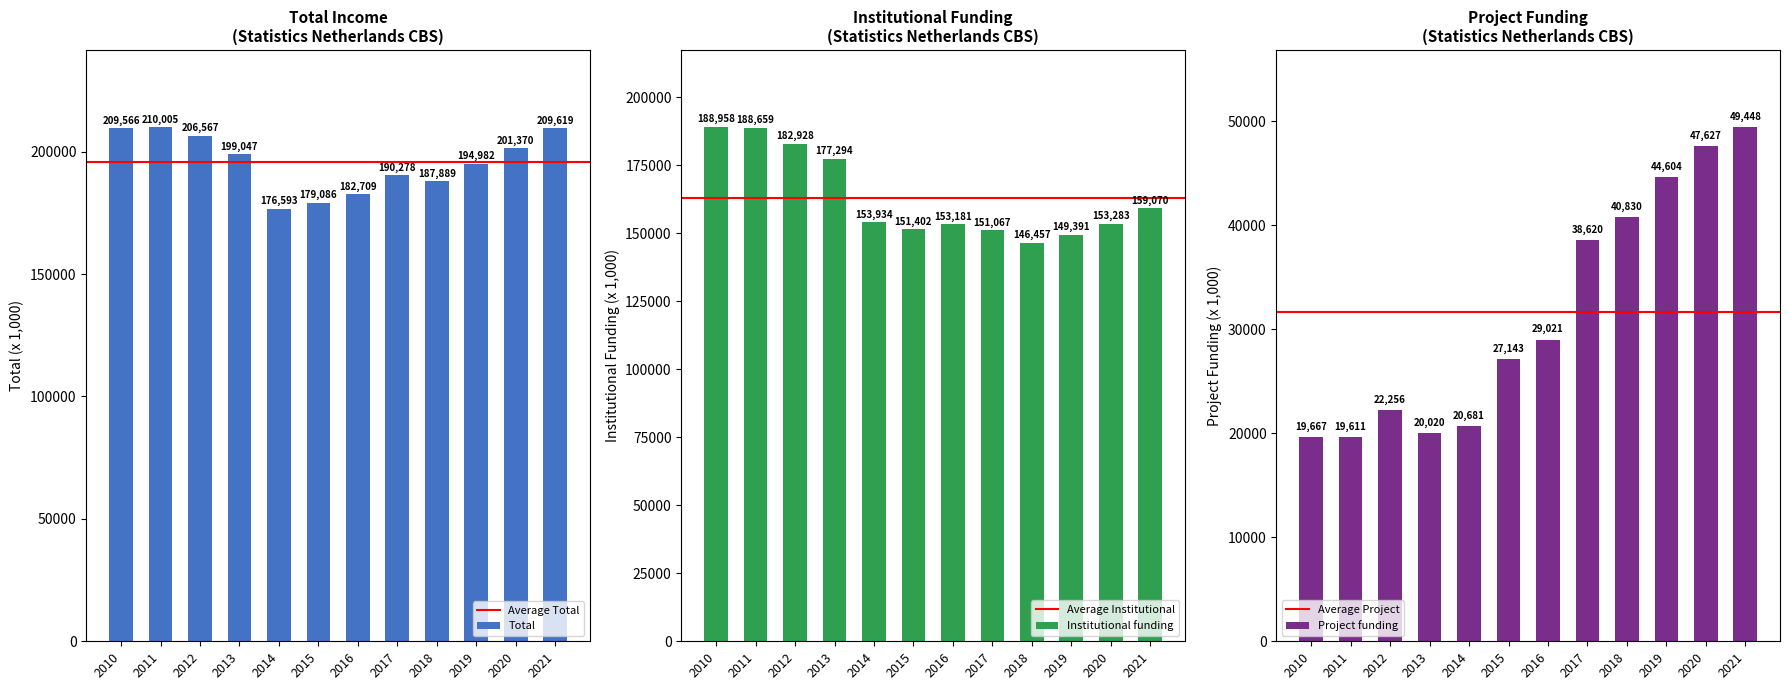

At which category is the sum across all series the highest?

2011